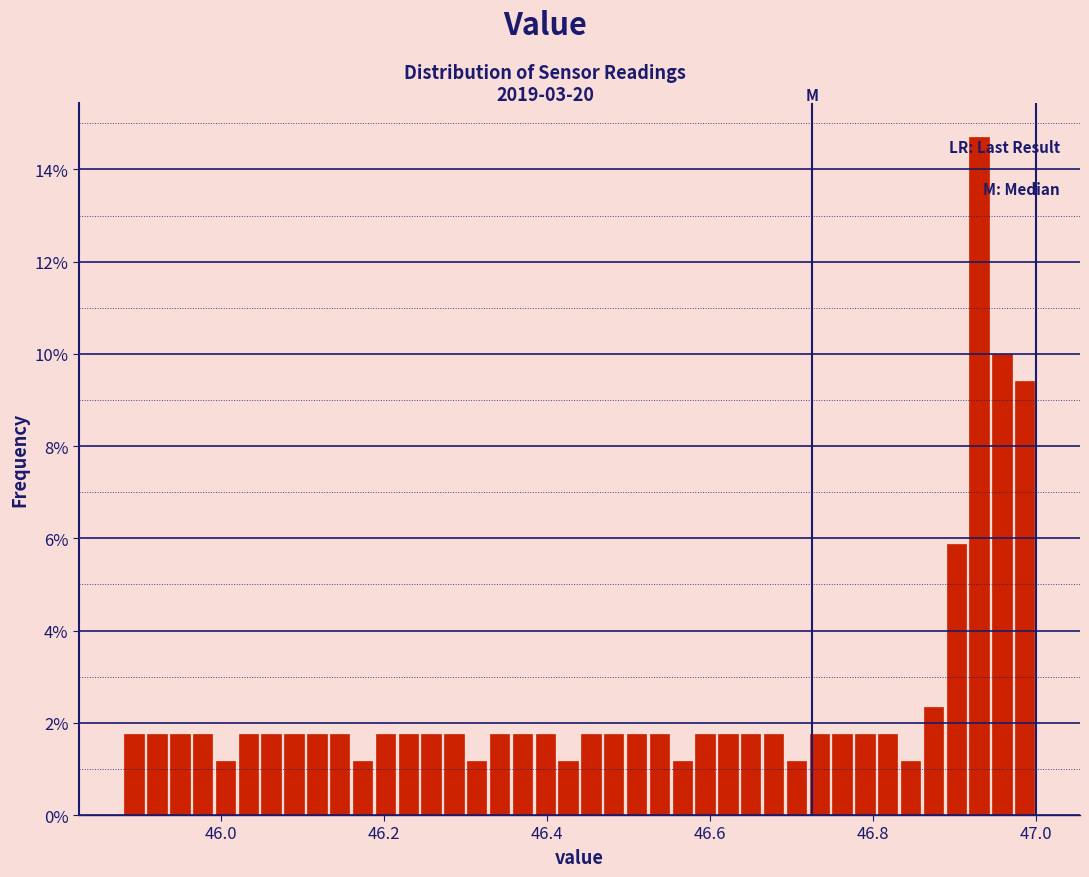

Read against the x-axis, roughly where is the centre of the tallest bar?

46.94